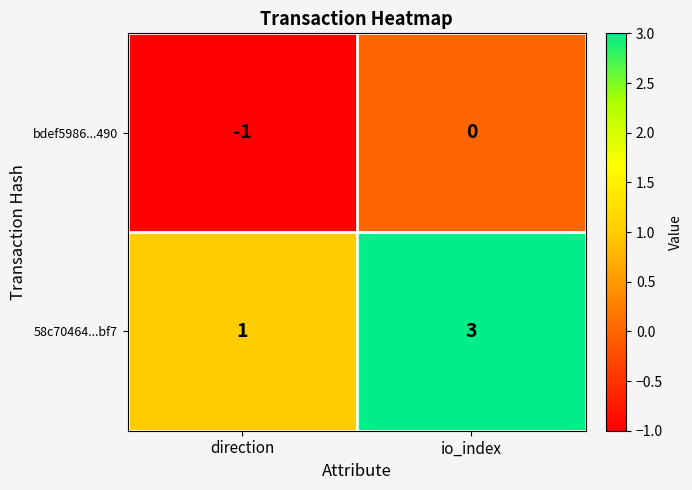

What is the sum of the 58c70464...bf7 values at io_index and direction?

4